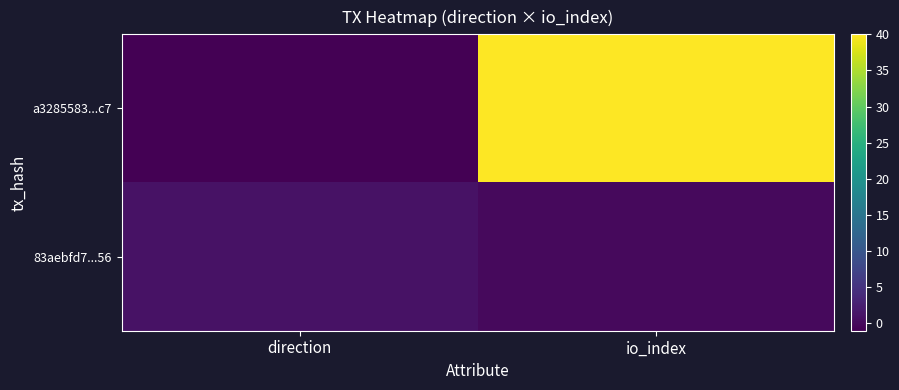

Reading left to right, transcribe all the data shown in this chart.

a3285583...c7: direction=-1	io_index=40
83aebfd7...56: direction=1	io_index=0